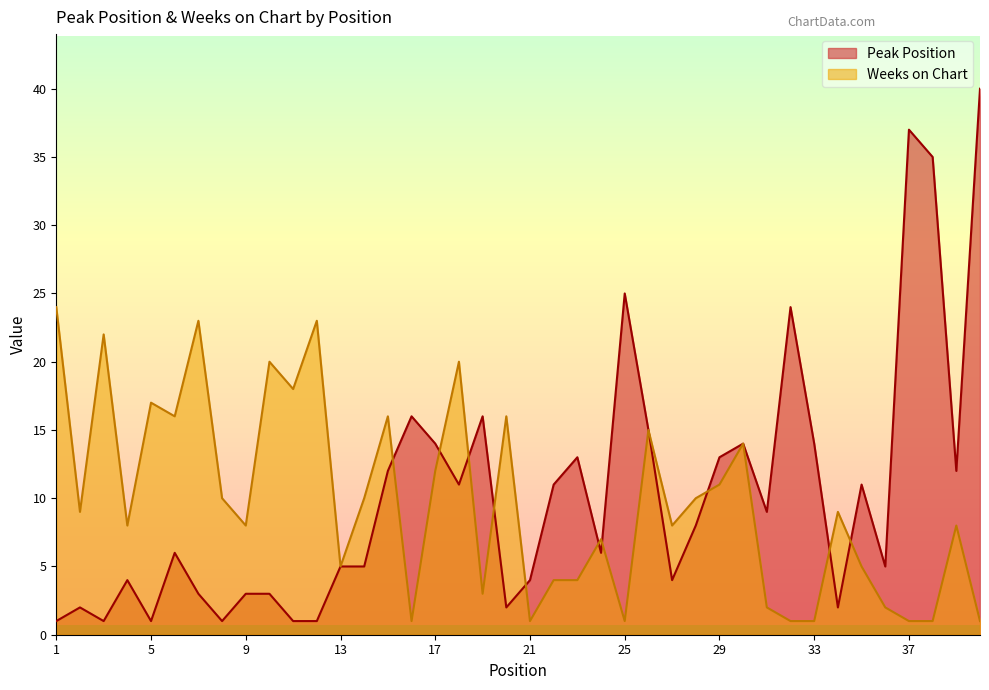

The value of Weeks on Chart at 7 is 23. True or false?

True